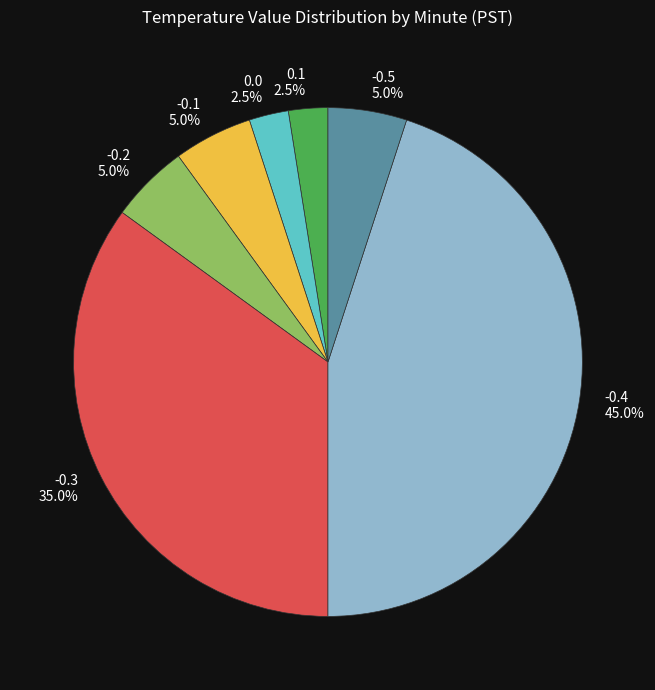

Which category has the biggest portion of the pie?

-0.4 45.0%